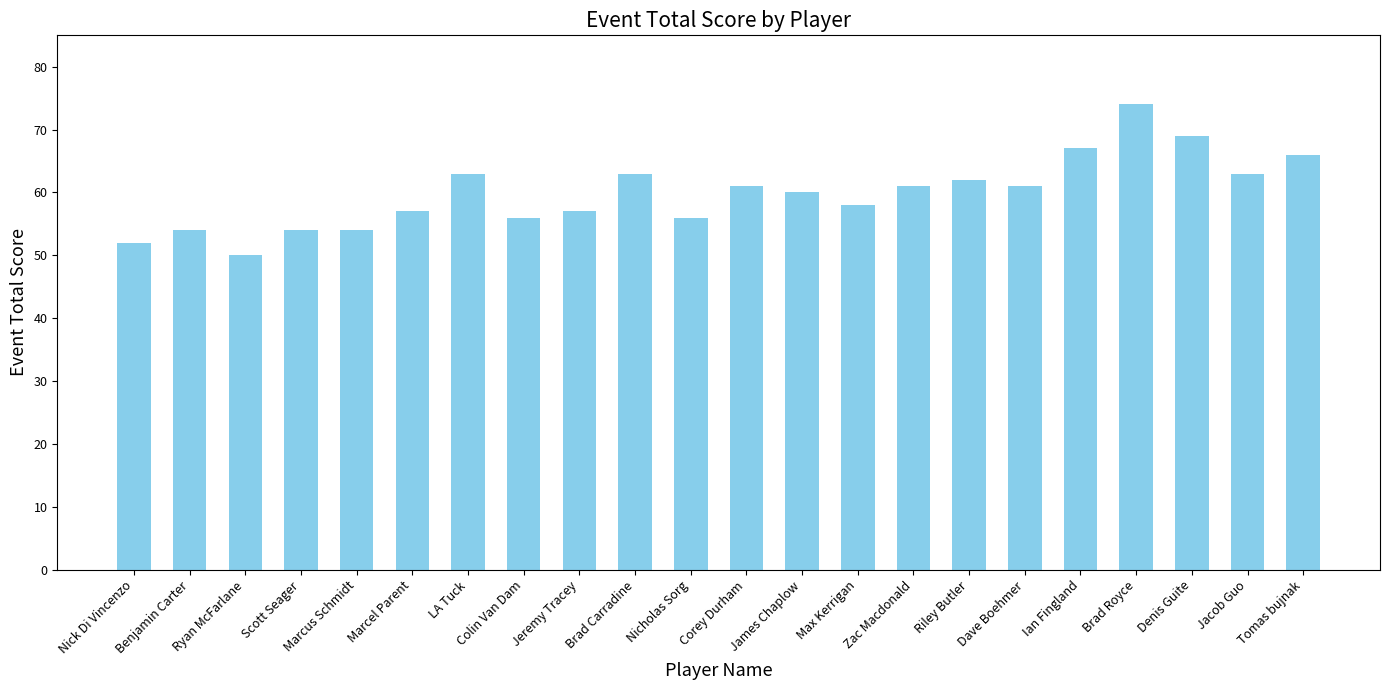

Reading right to left, extract all data points from this chart.

66	63	69	74	67	61	62	61	58	60	61	56	63	57	56	63	57	54	54	50	54	52